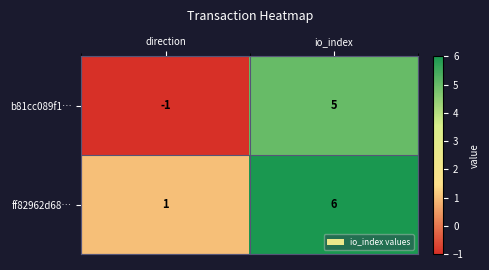

What is the sum of the b81cc089f1… values at direction and io_index?

4